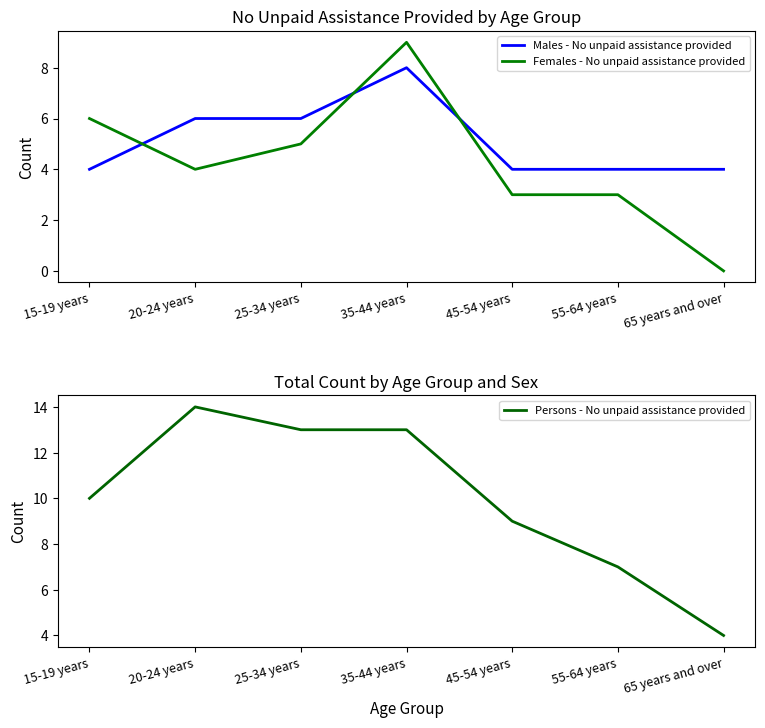

In Males - No unpaid assistance provided, how many points are higher than both neighbors (excluding endpoints)?

1